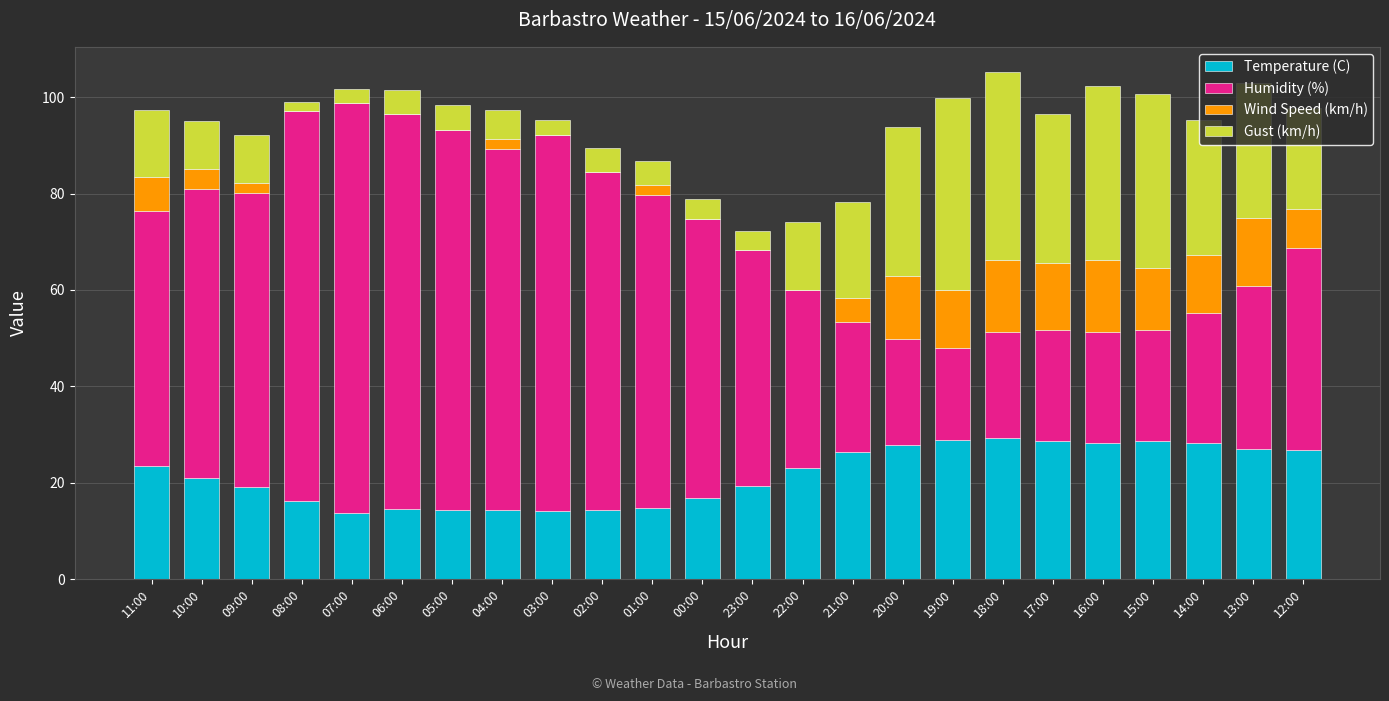

The value of Temperature (C) at 16:00 is 28.3. True or false?

True